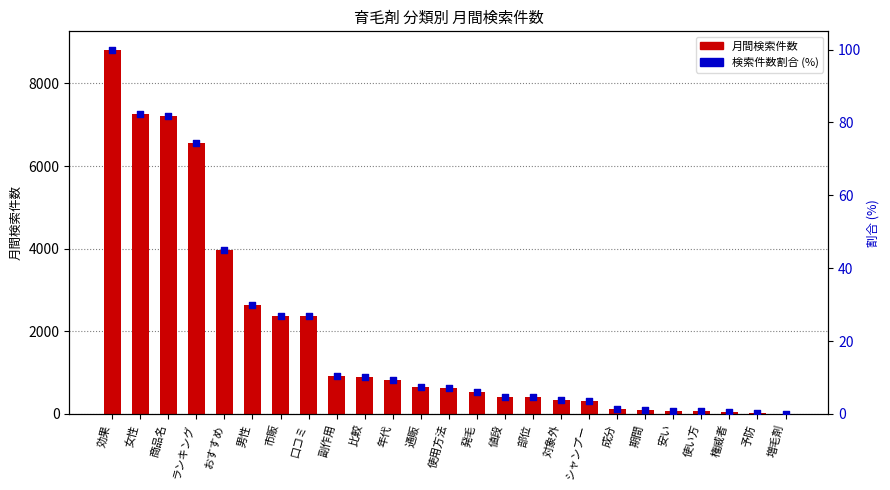

At which category is the sum across all series the highest?

効果